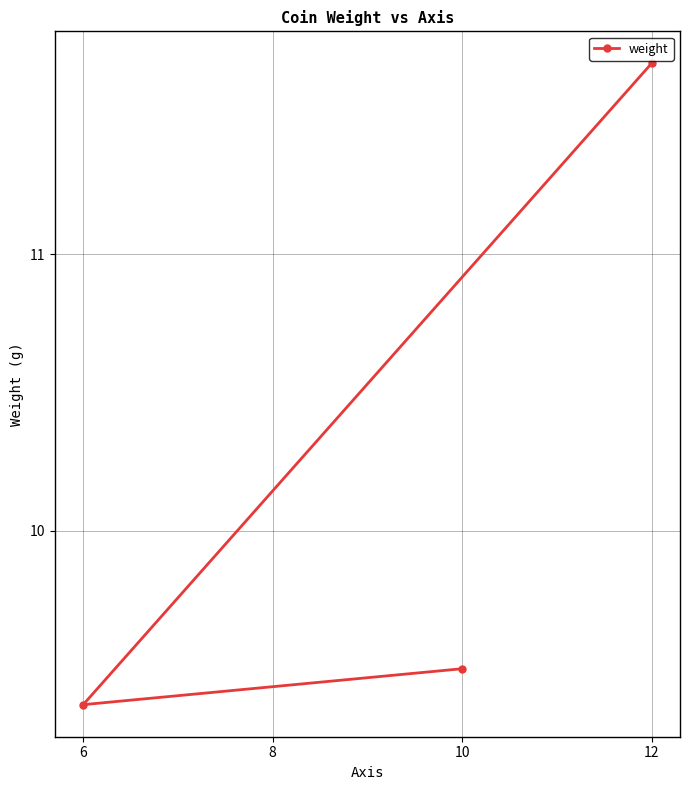

Does the chart have visible grid lines?

Yes